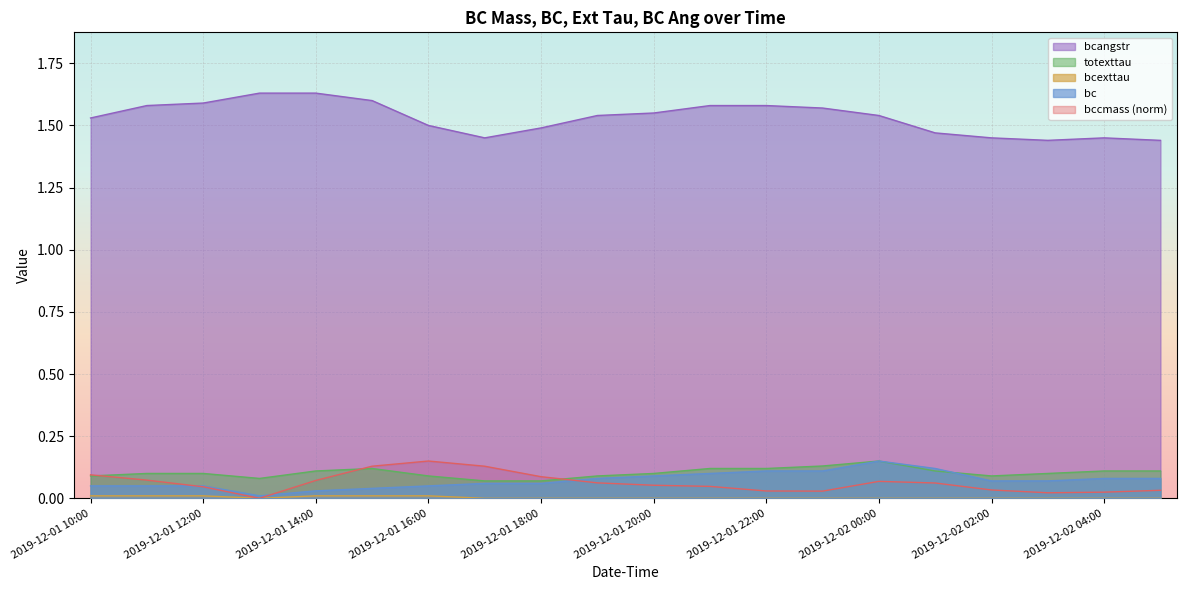

At which label does bcexttau reach its peak?

2019-12-01 10:00